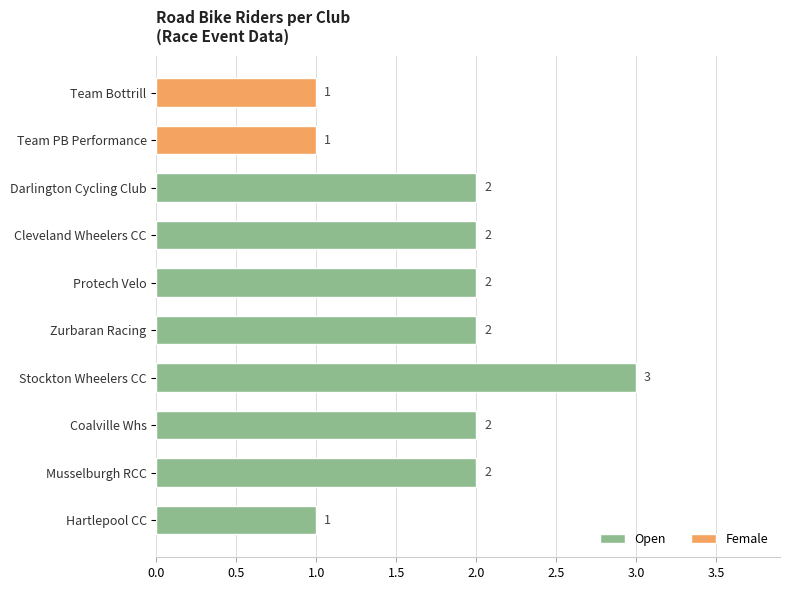

What is the value of the 6th bar from the top?

2